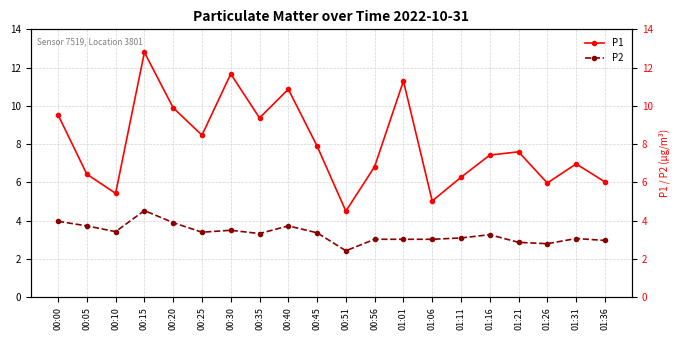

Rank the series at 01:01 from highest to lowest value.

P1, P2